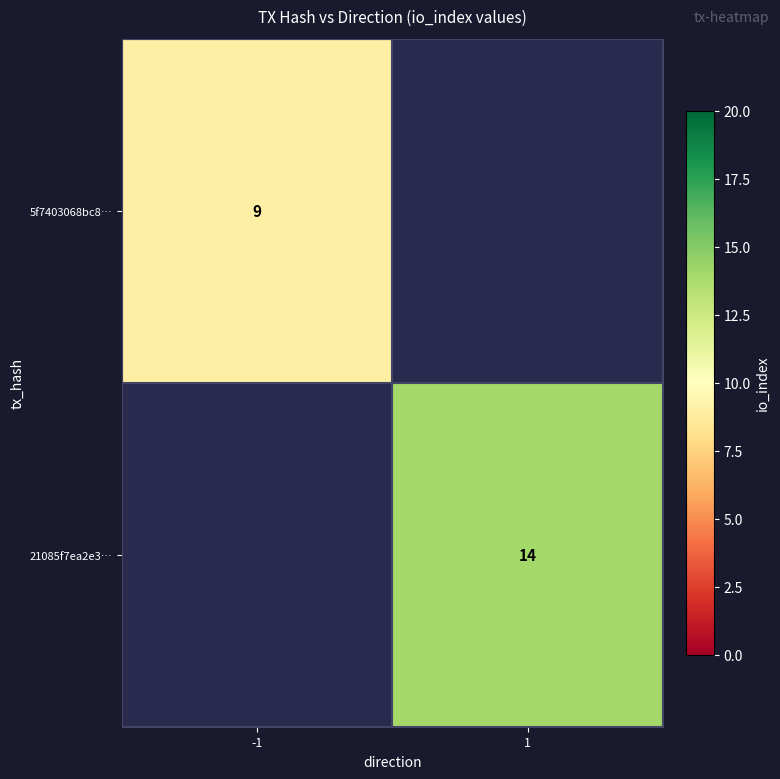

At how many categories does at least one series exceed 13?

1